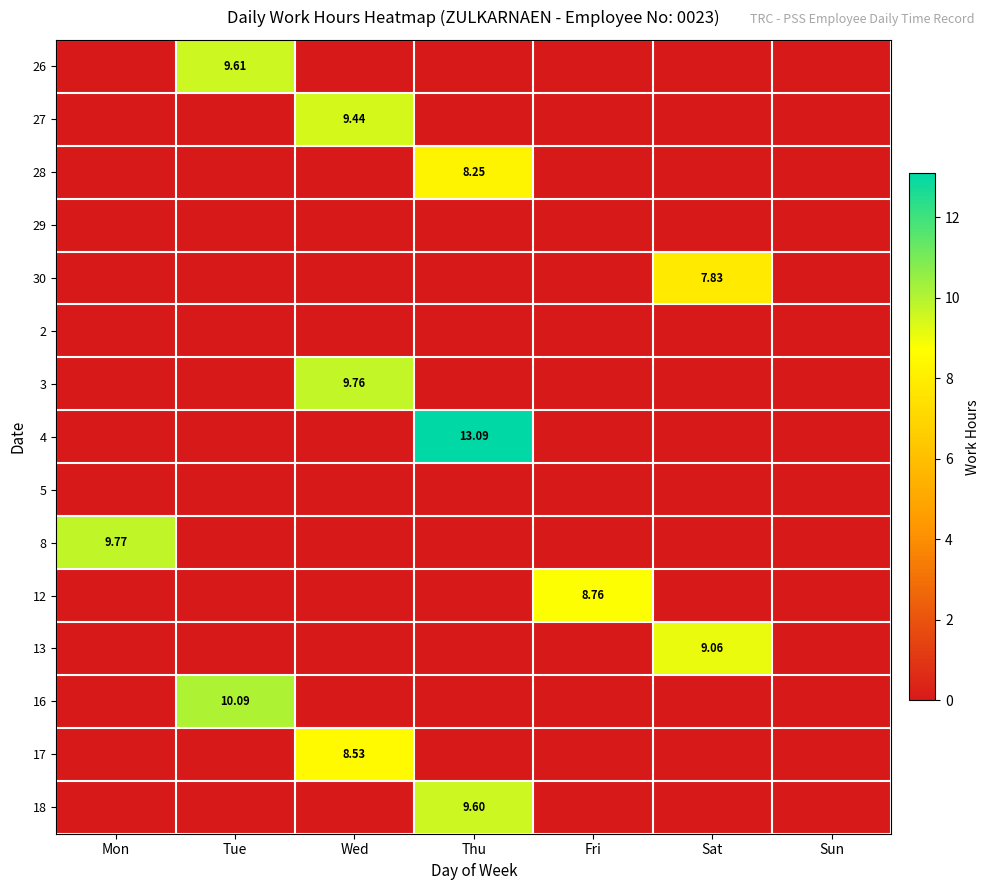

At which category is the sum across all series the highest?

Thu